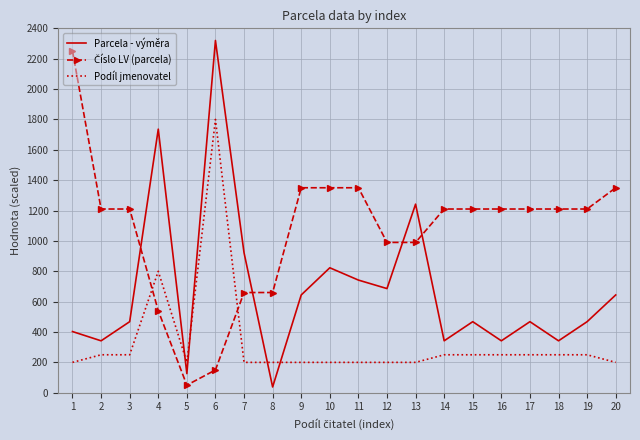

What is the spread (max minus min) of values at 6?

2170